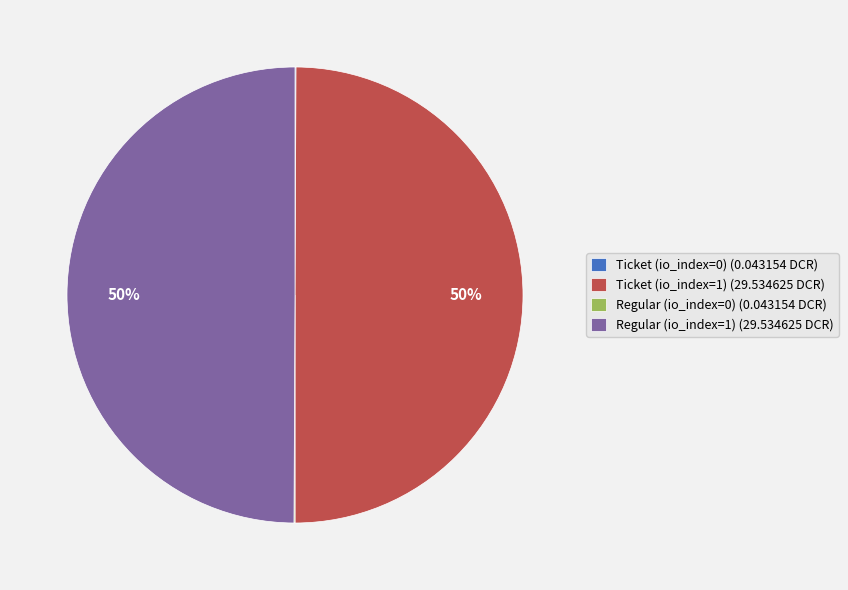

To the nearest percent, what is the difference between the largest and smallest slice percentages?

50%